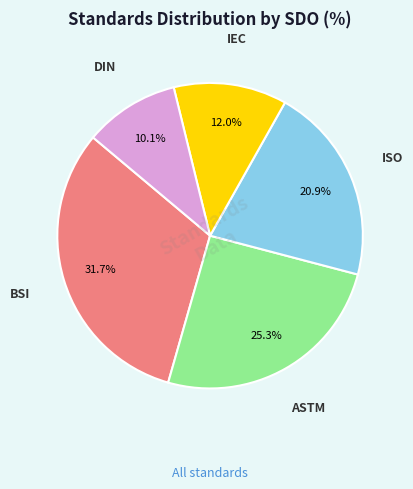

Is there a majority slice in this chart?

No